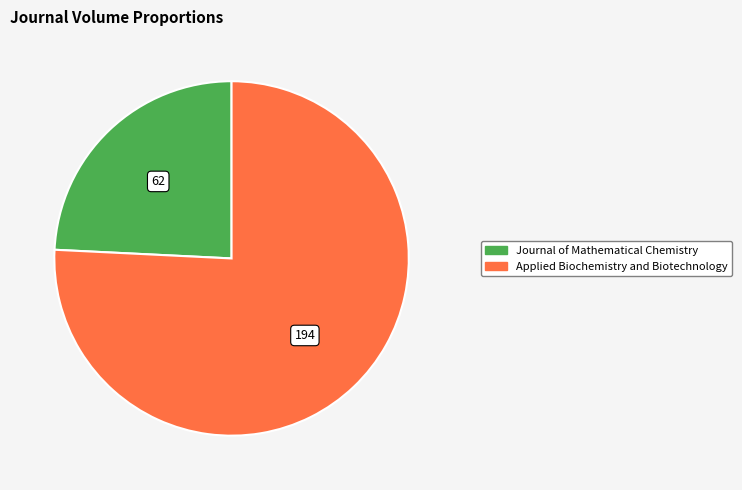

What is the majority slice?

Applied Biochemistry and Biotechnology